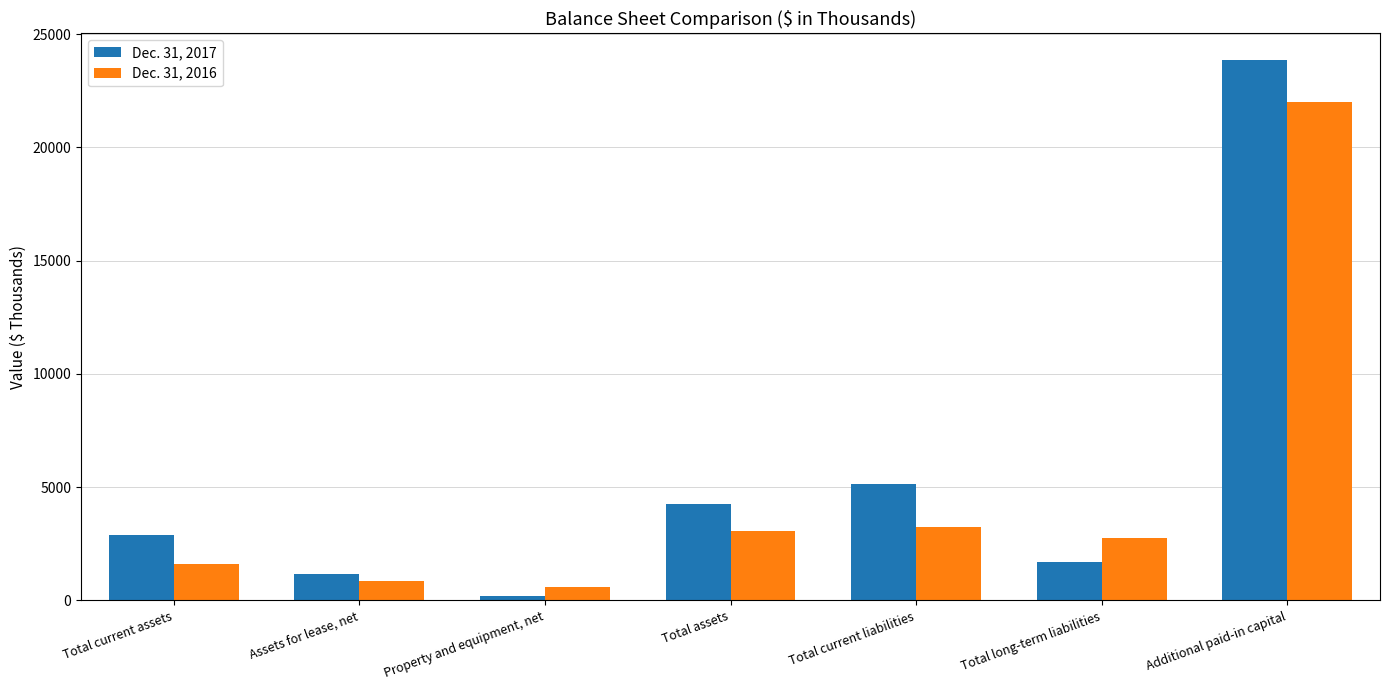

What value does the Dec. 31, 2017 series have at Assets for lease, net, to the nearest 50?

1150